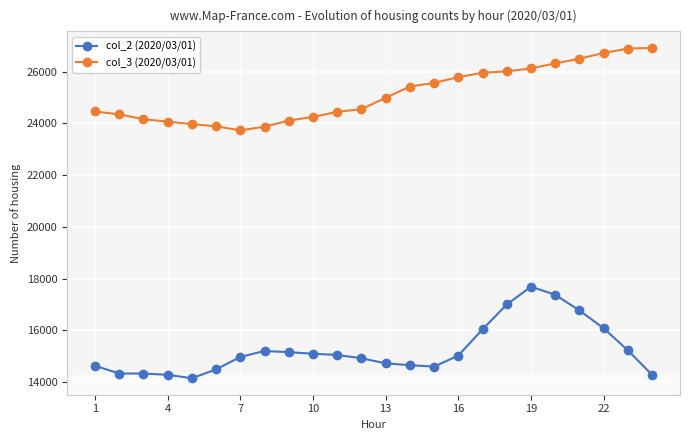

What is the difference between the maximum and minimum values in the col_2 (2020/03/01) series?

3540